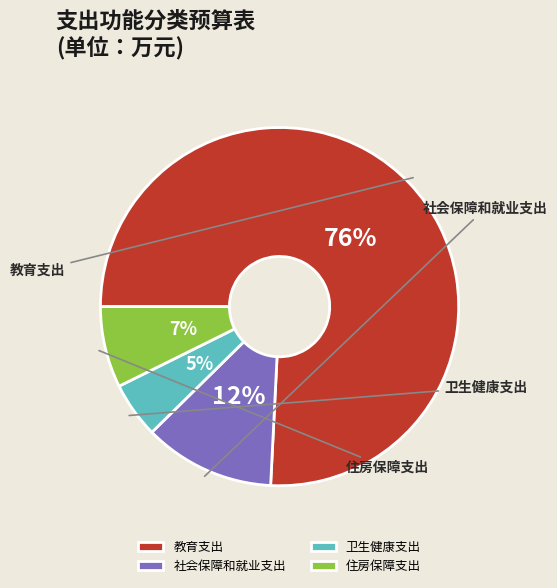

To the nearest percent, what is the combined percentage of 教育支出 and 卫生健康支出?

81%